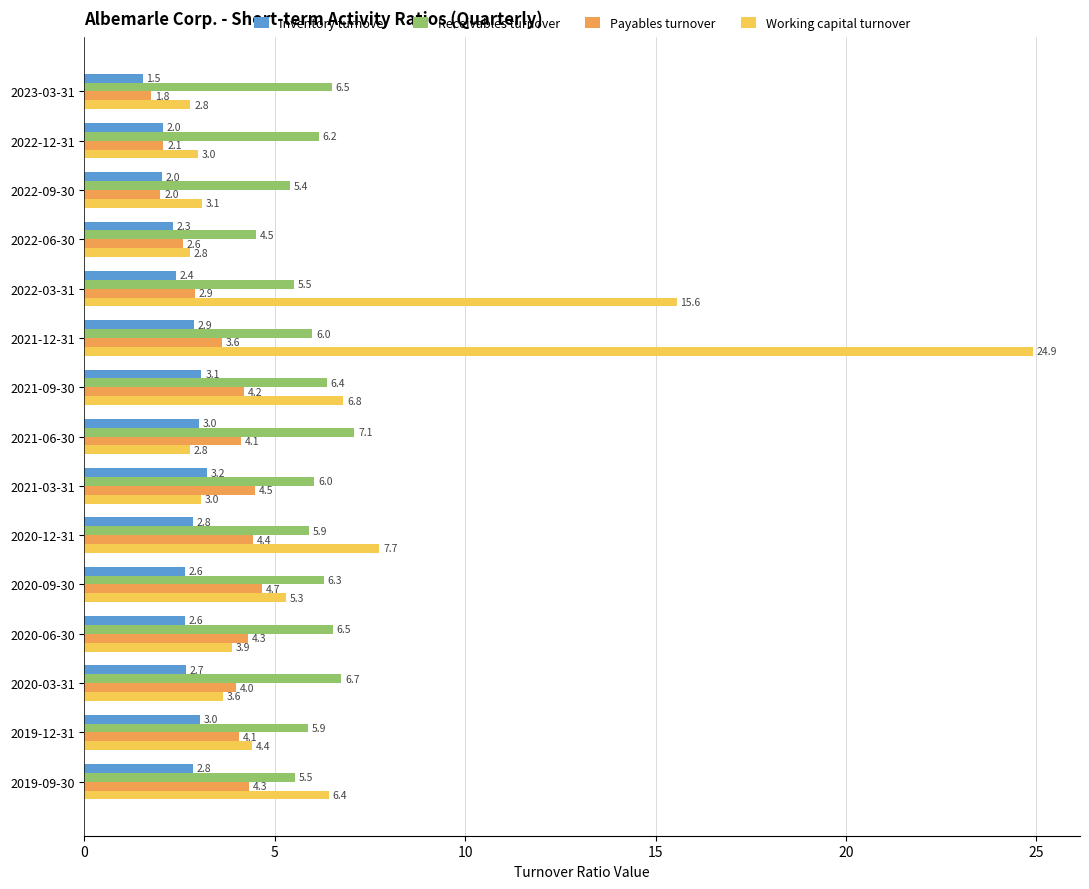

True or false: Working capital turnover has a value of 3.1 at 2022-09-30.

True